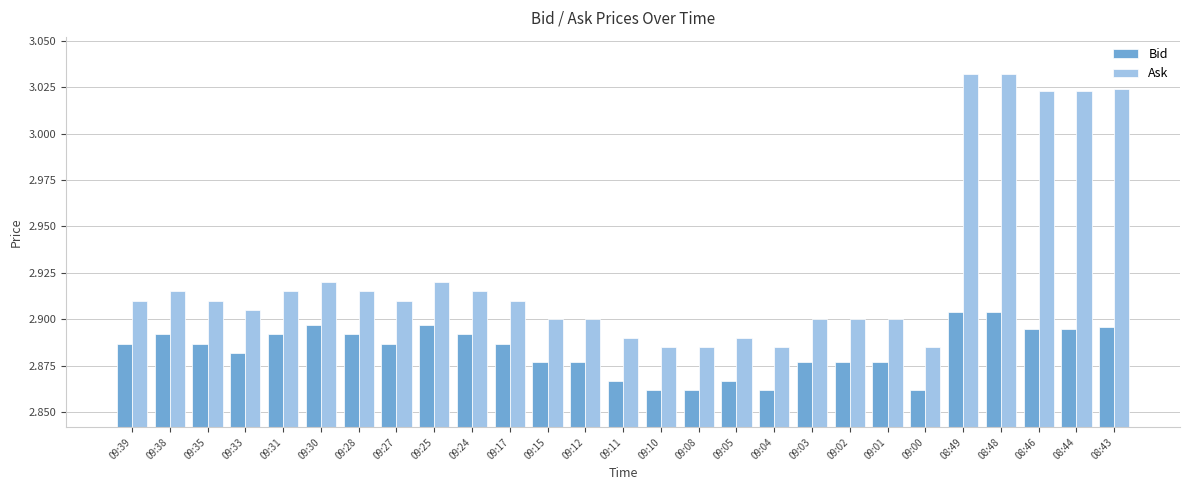

How many bars are there in each group?

2